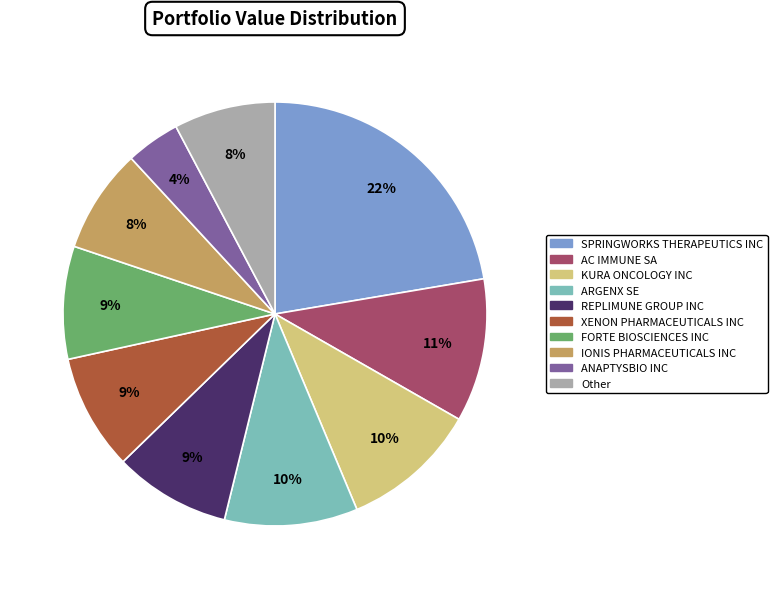

To the nearest percent, what is the average slice percentage?

10%